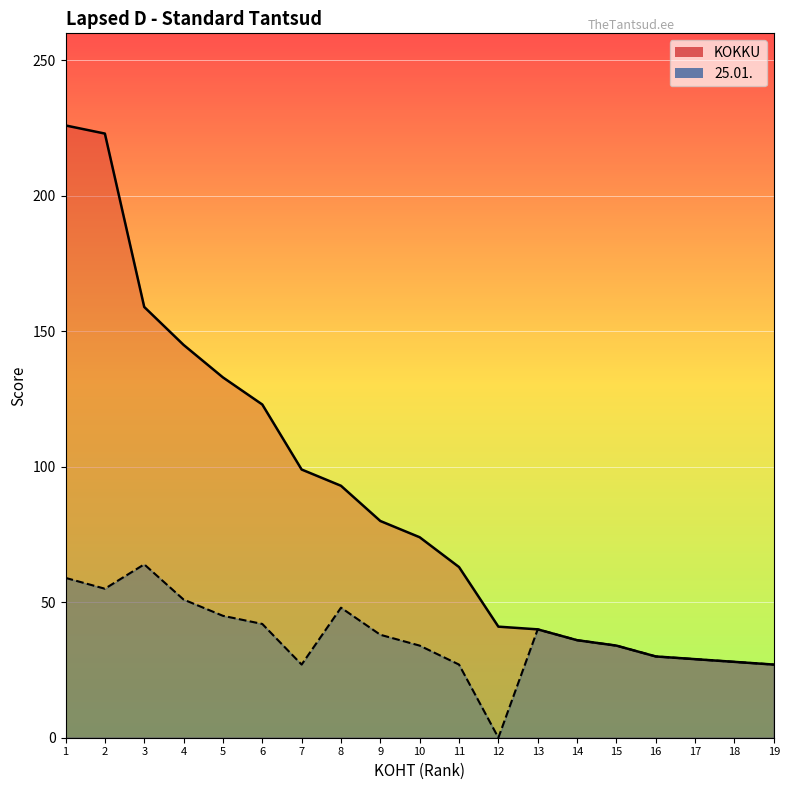

True or false: KOKKU and 25.01. cross at least once.

False